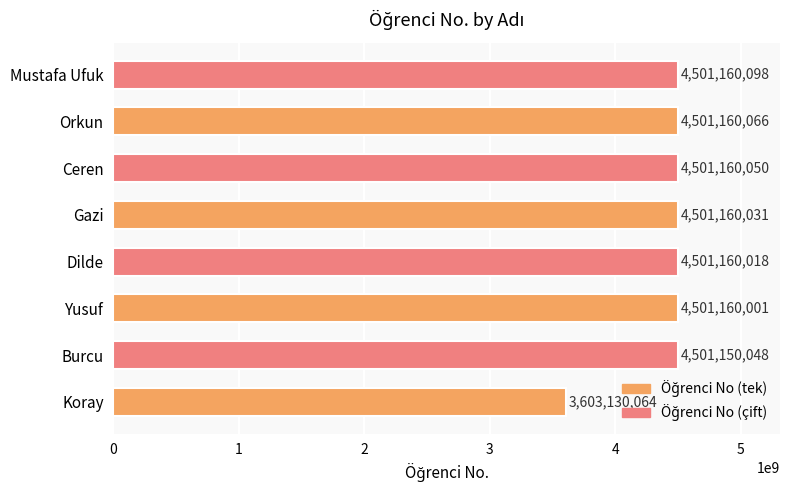

How many categories are shown in the chart?

8